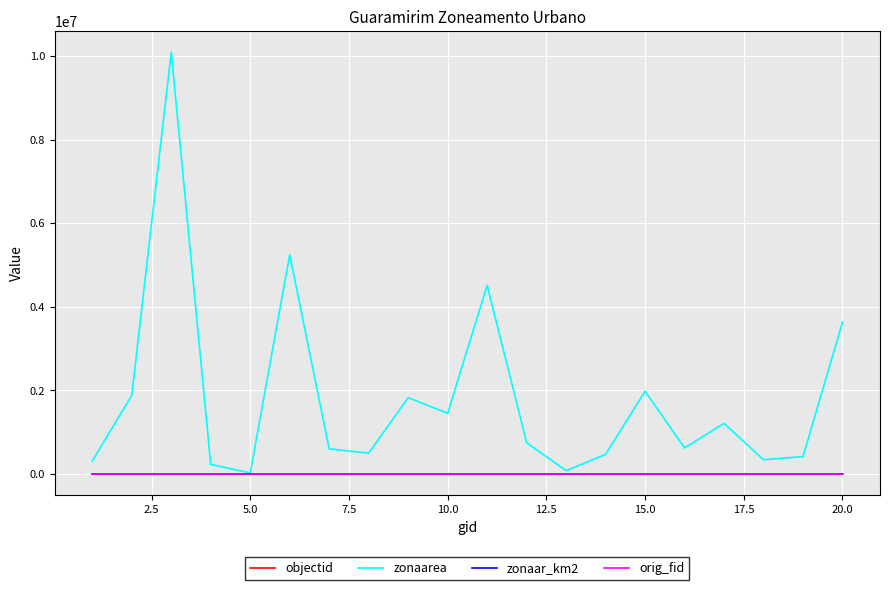

Which series has the widest spread of values?

zonaarea